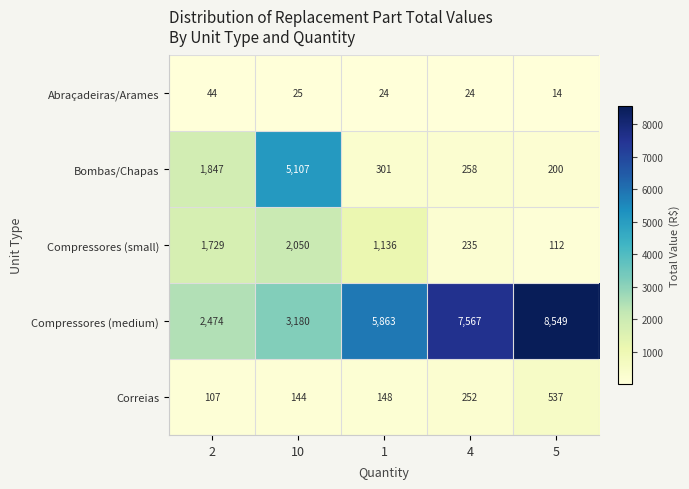

The Correias series shows 813 at 5. True or false?

False